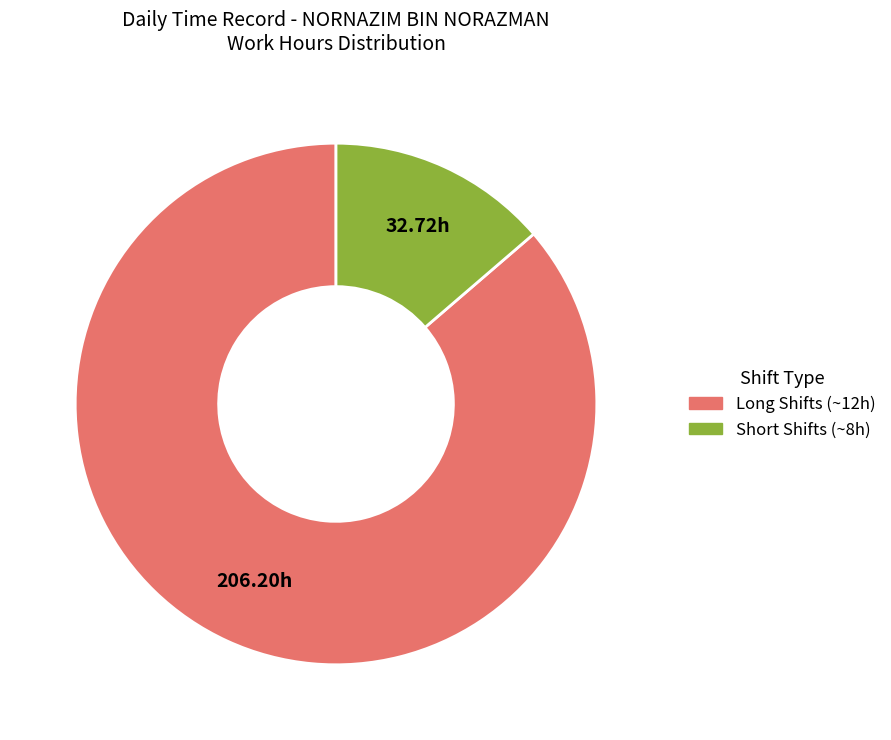

Is there any slice that represents more than half of the pie?

Yes